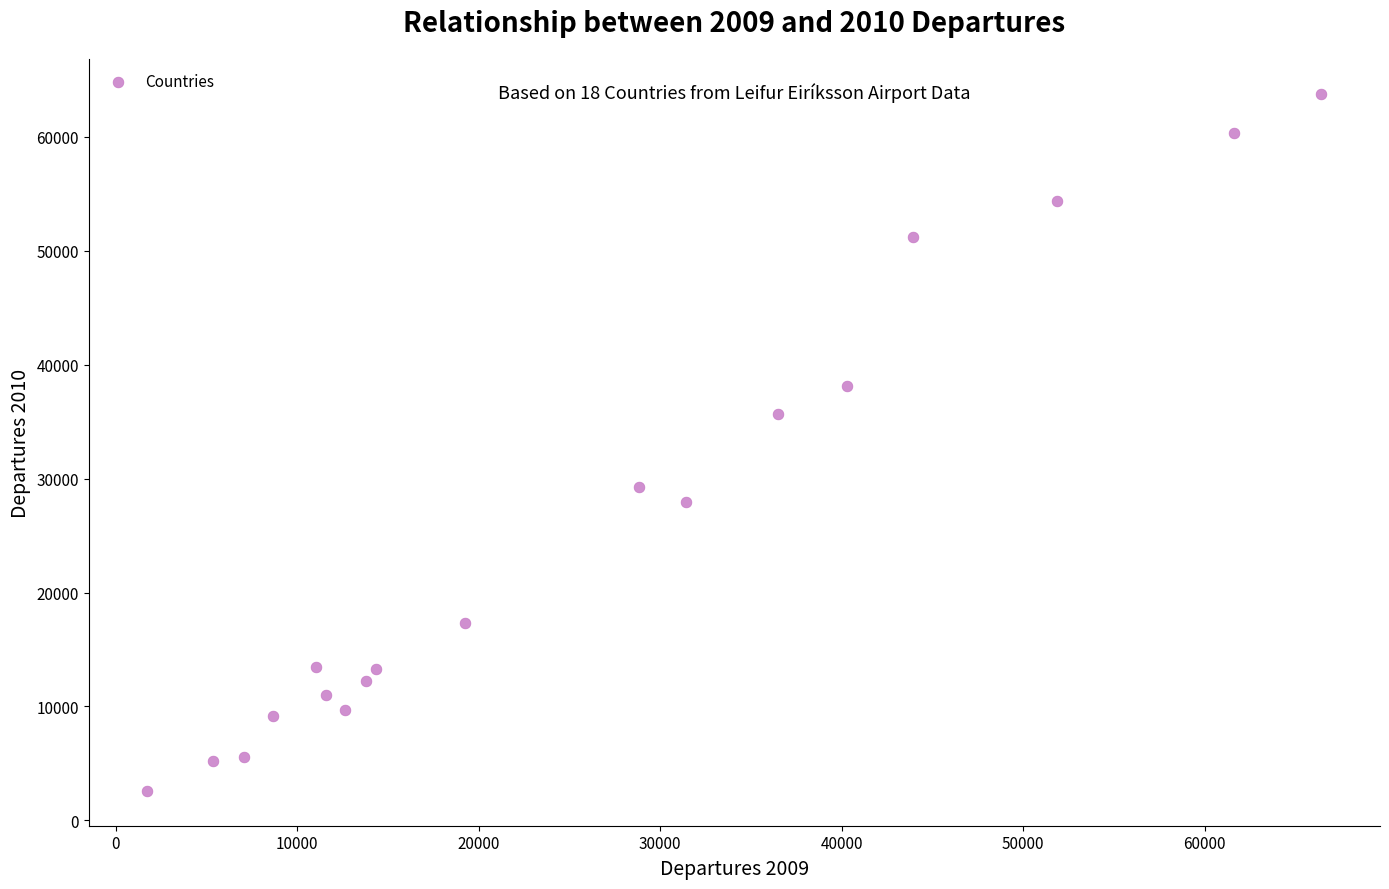

What is the range of Y values (max minus min)?

61172